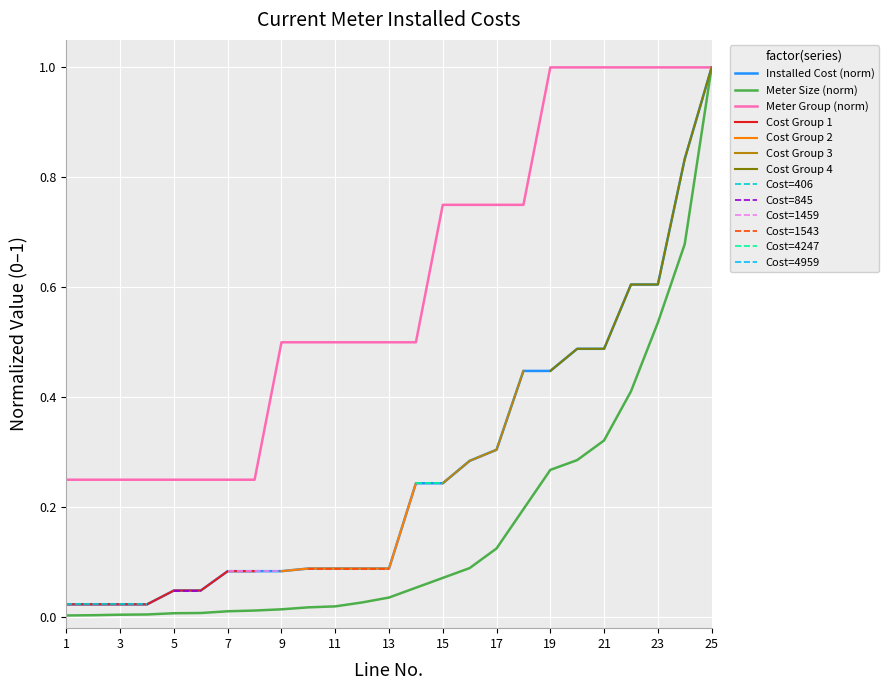

True or false: Meter Charge Group and Group 1 (175-275) intersect in this chart.

False